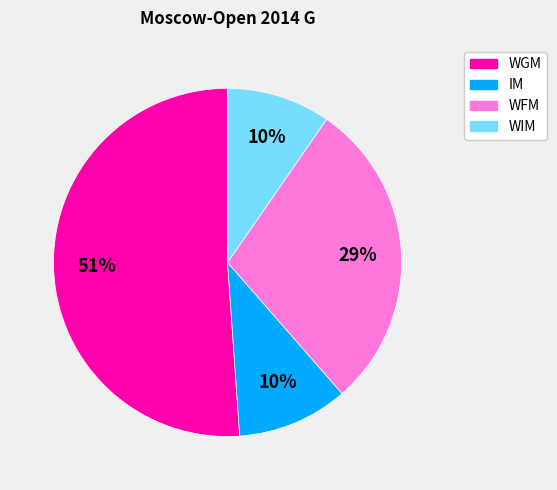

To the nearest percent, what is the difference between the largest and smallest slice percentages?

41%